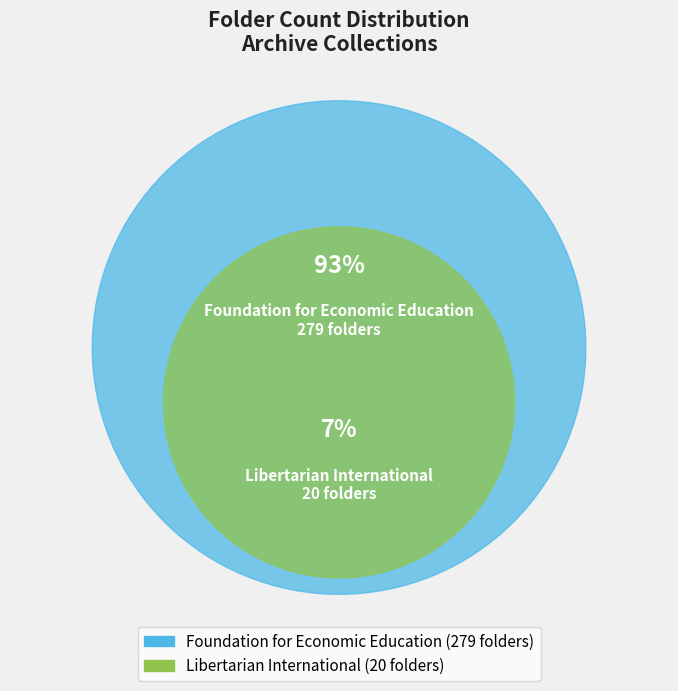

What is the change in value from Foundation for Economic Education to Libertarian International?

-259